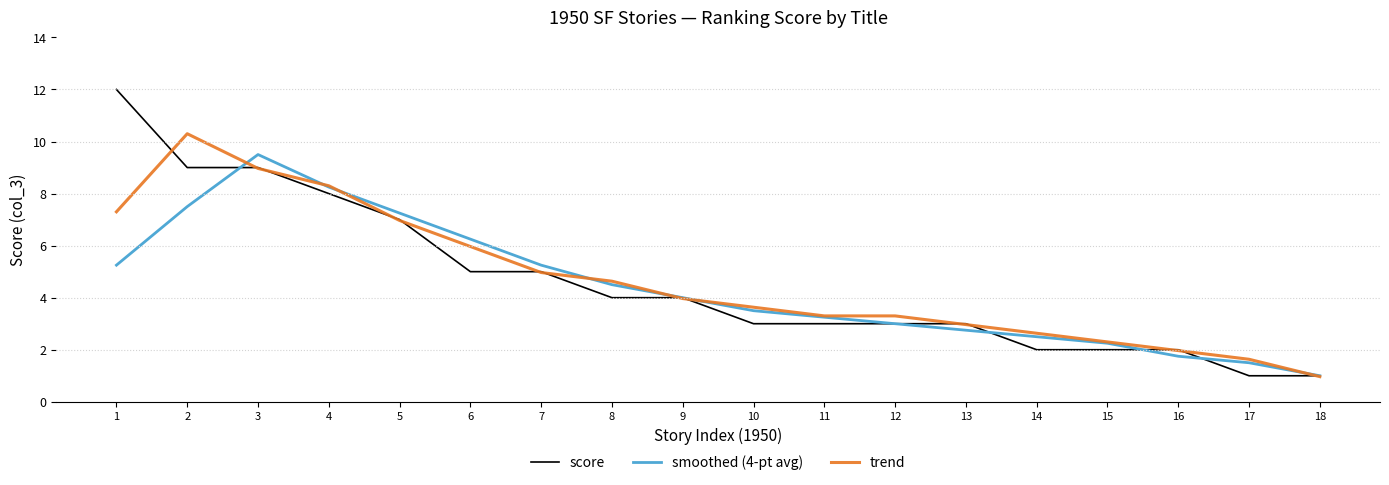

The score series shows 7.0 at 5. True or false?

True